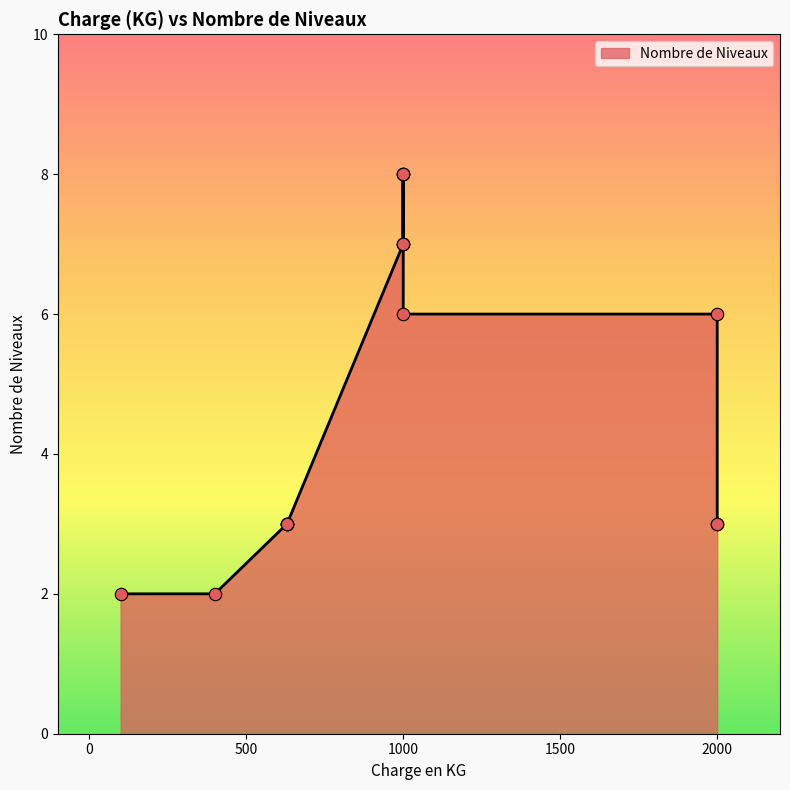

What is the change in value from 1000 to 1000?

-1